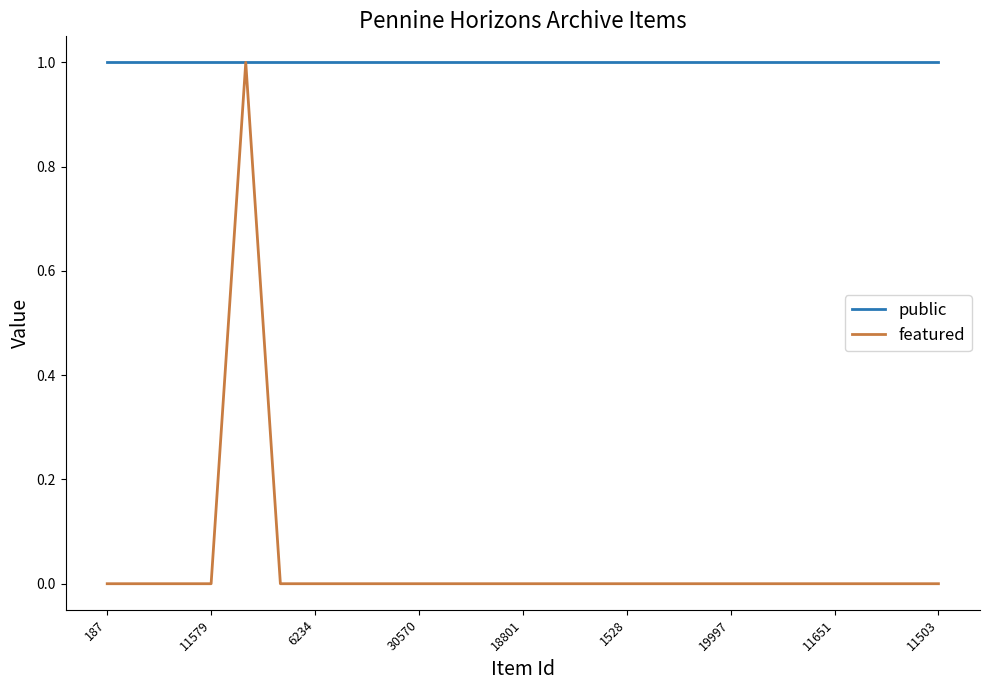

List the series in order of their overall mean, lowest first.

featured, public